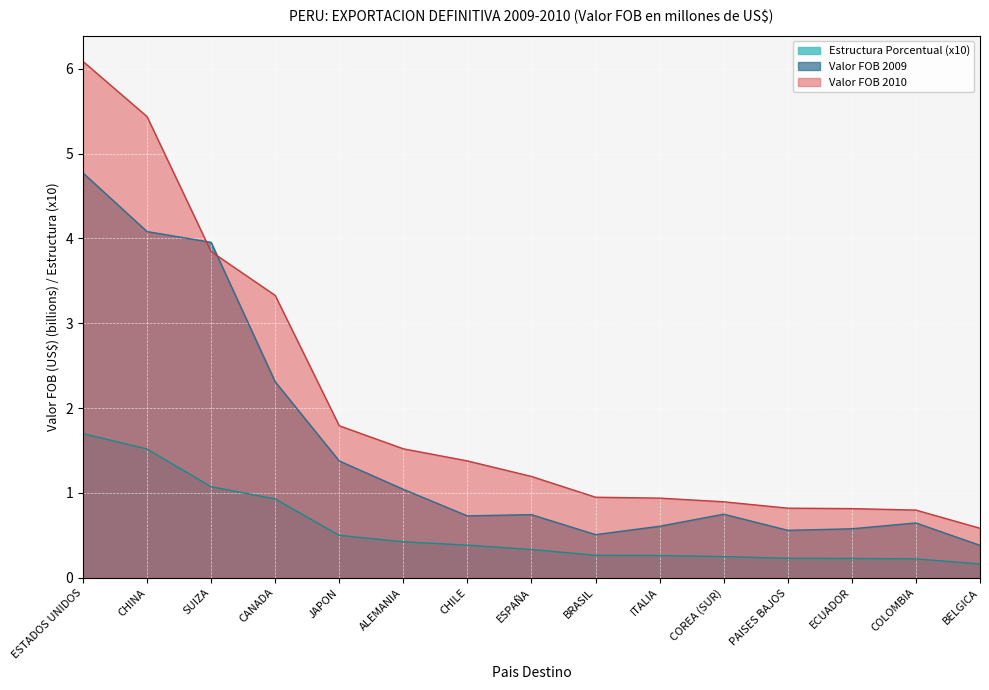

What is the value of the Valor FOB 2010 point at the 1st from the left?

6.1